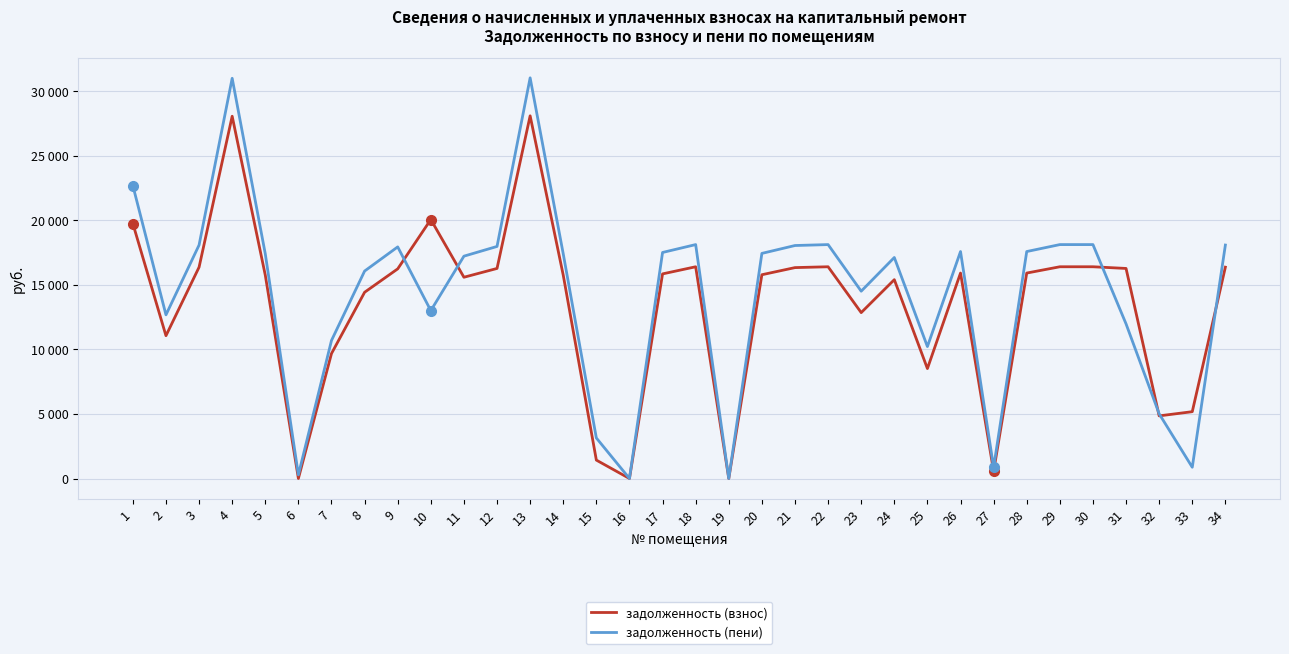

At which label does задолженность (взнос) reach its peak?

13